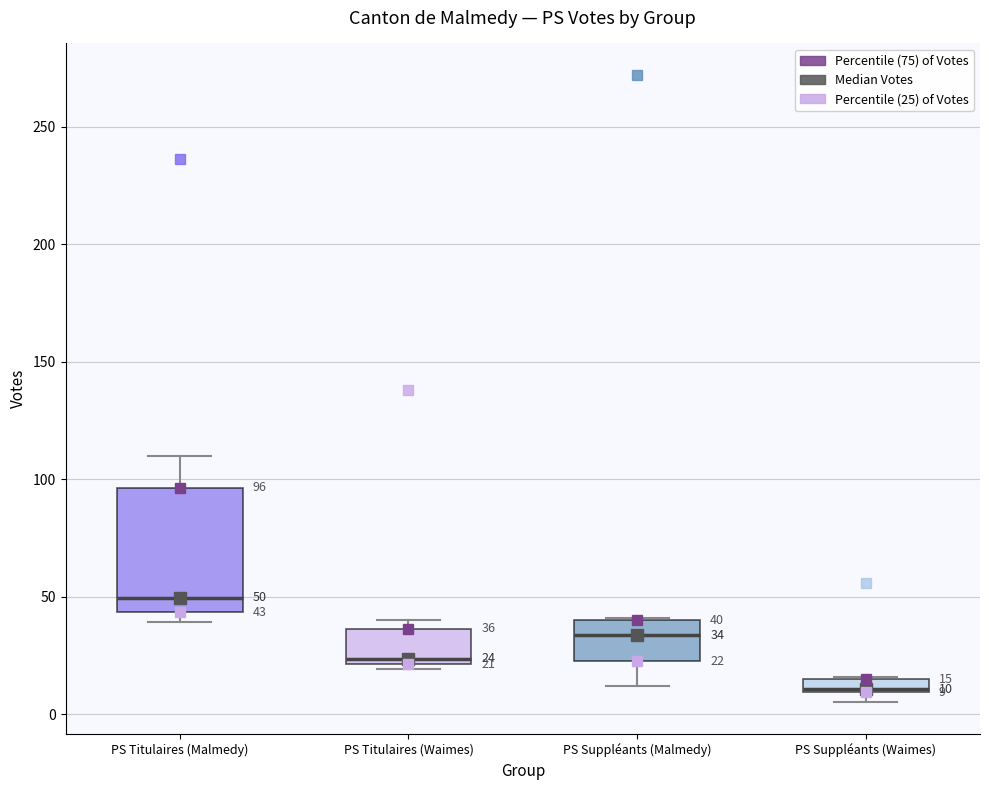

Which box is the tallest, from its lower edge to its upper edge?

PS Titulaires (Malmedy)